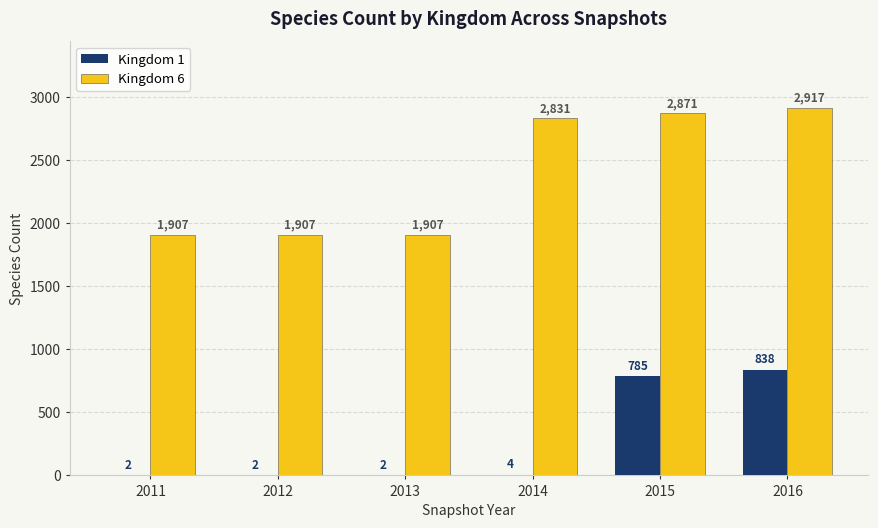

Are the bars horizontal?

No